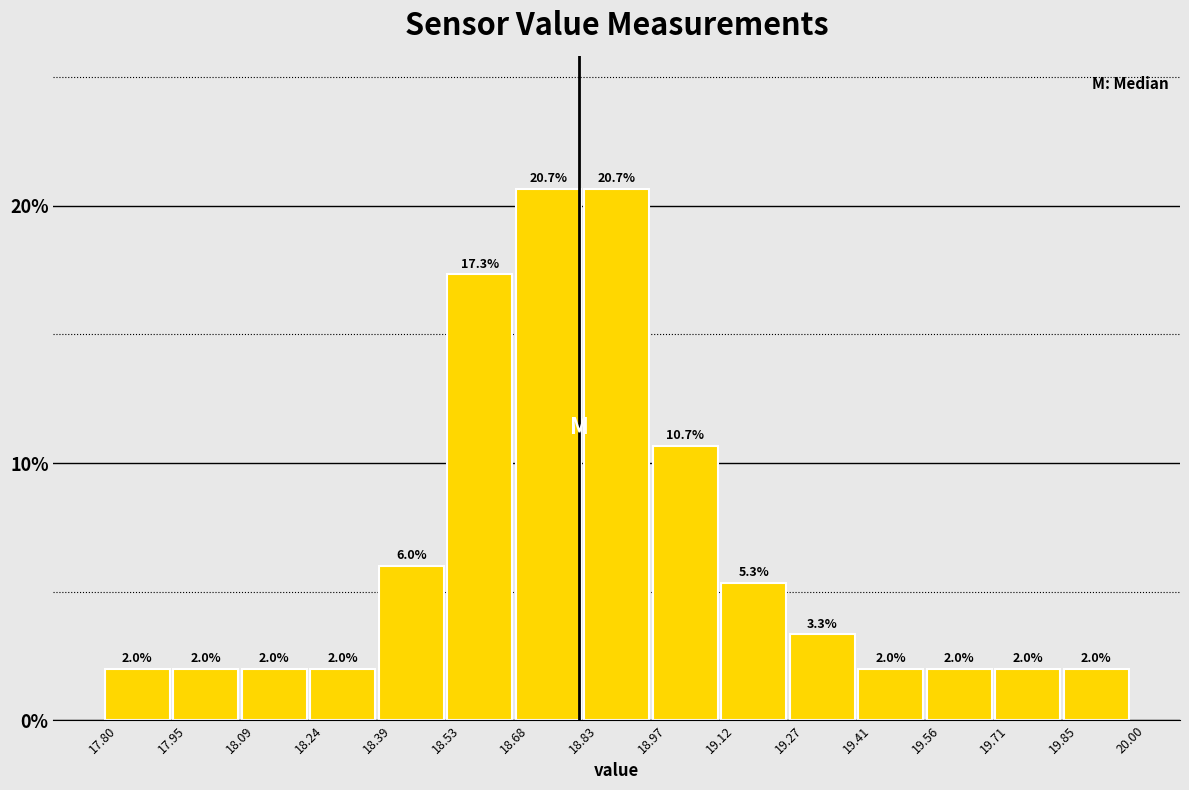

How tall is the bar that spans 18.97 to 19.12 on the x-axis?

10.7